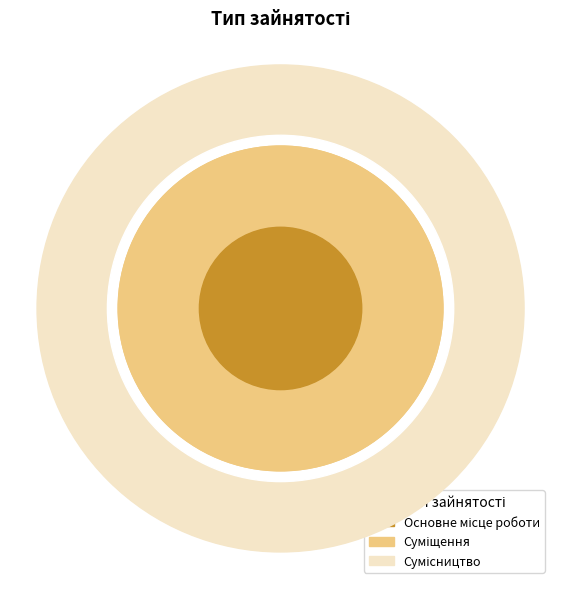

To the nearest percent, what is the average slice percentage?

33%